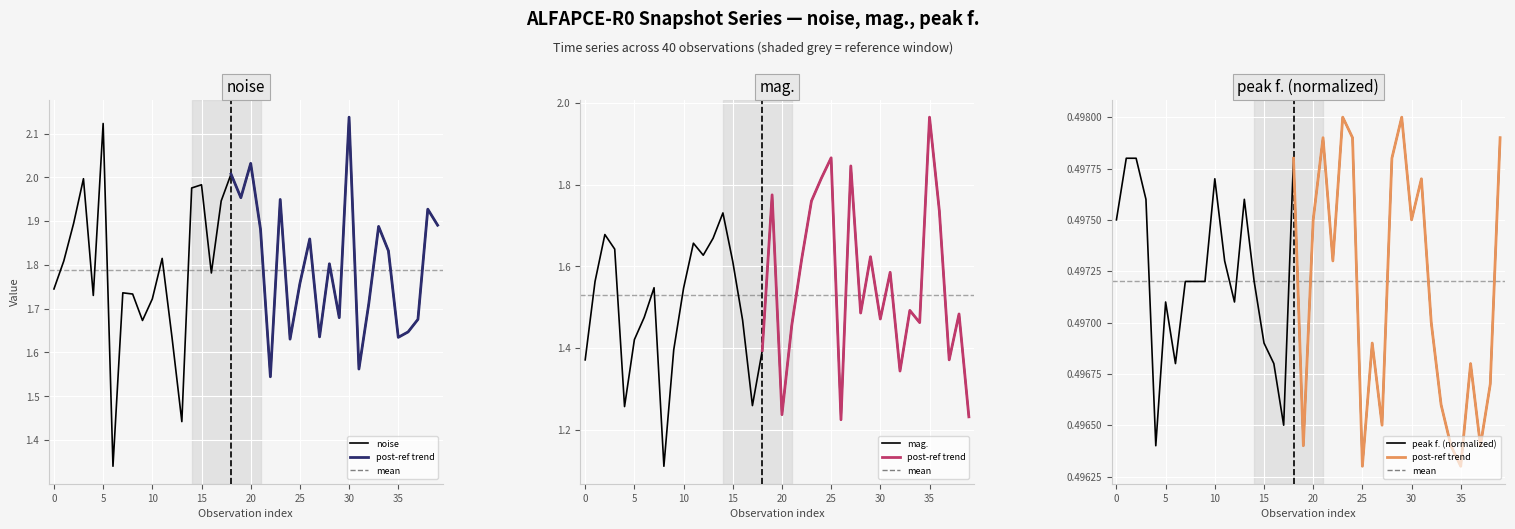

True or false: noise and peak f. (normalized) intersect in this chart.

False